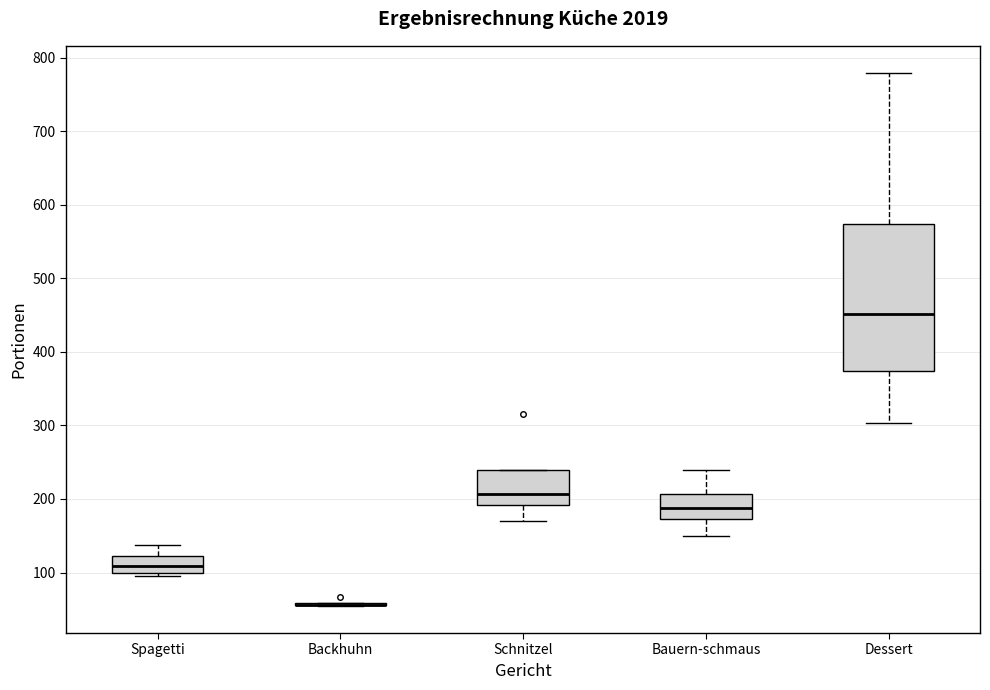

Which box is the tallest, from its lower edge to its upper edge?

Dessert